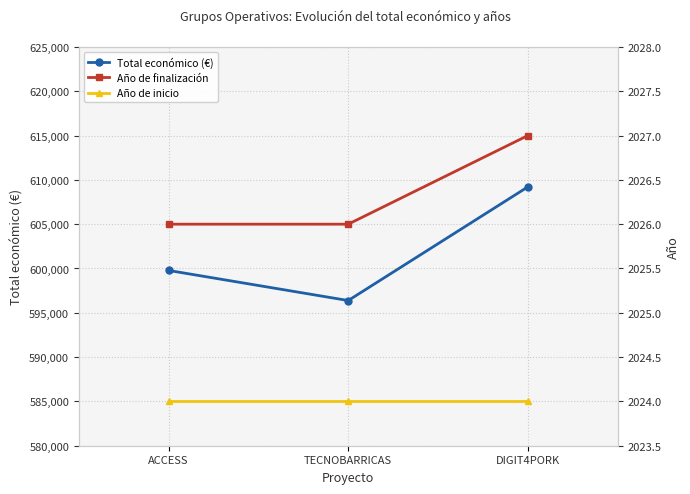

What is the difference between the maximum and minimum values in the Año de finalización series?

1